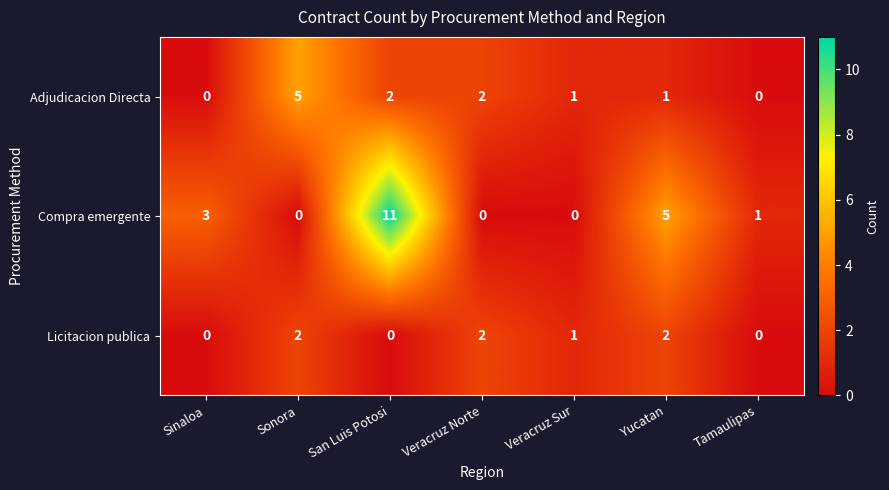

Reading left to right, list all the values displayed in this chart.

Adjudicacion Directa: 0	5	2	2	1	1	0
Compra emergente: 3	0	11	0	0	5	1
Licitacion publica: 0	2	0	2	1	2	0